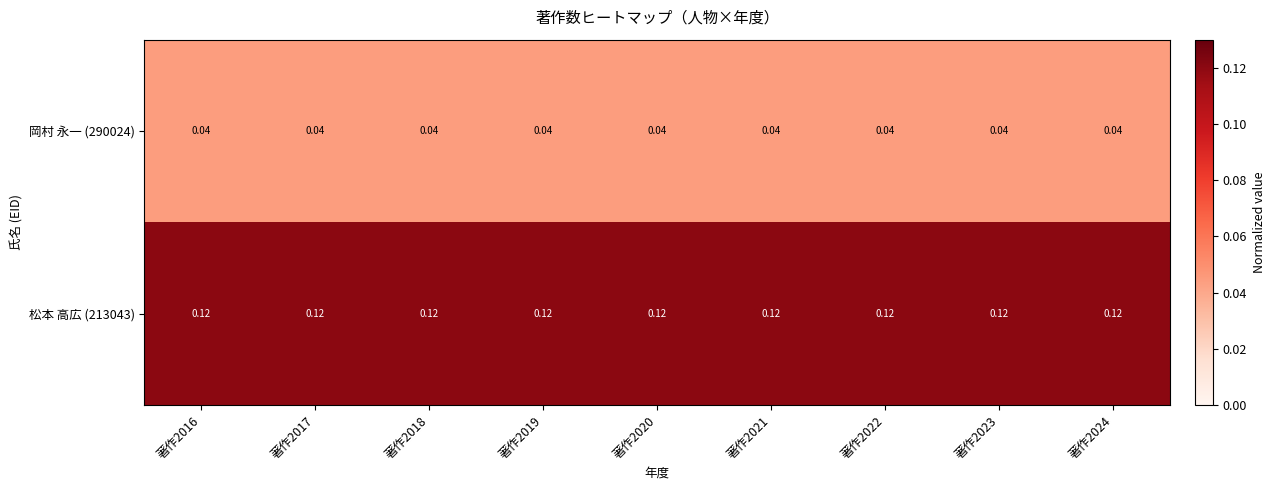

Is the value of 松本 高広 (213043) at 著作2019 greater than the value of 岡村 永一 (290024) at 著作2016?

Yes